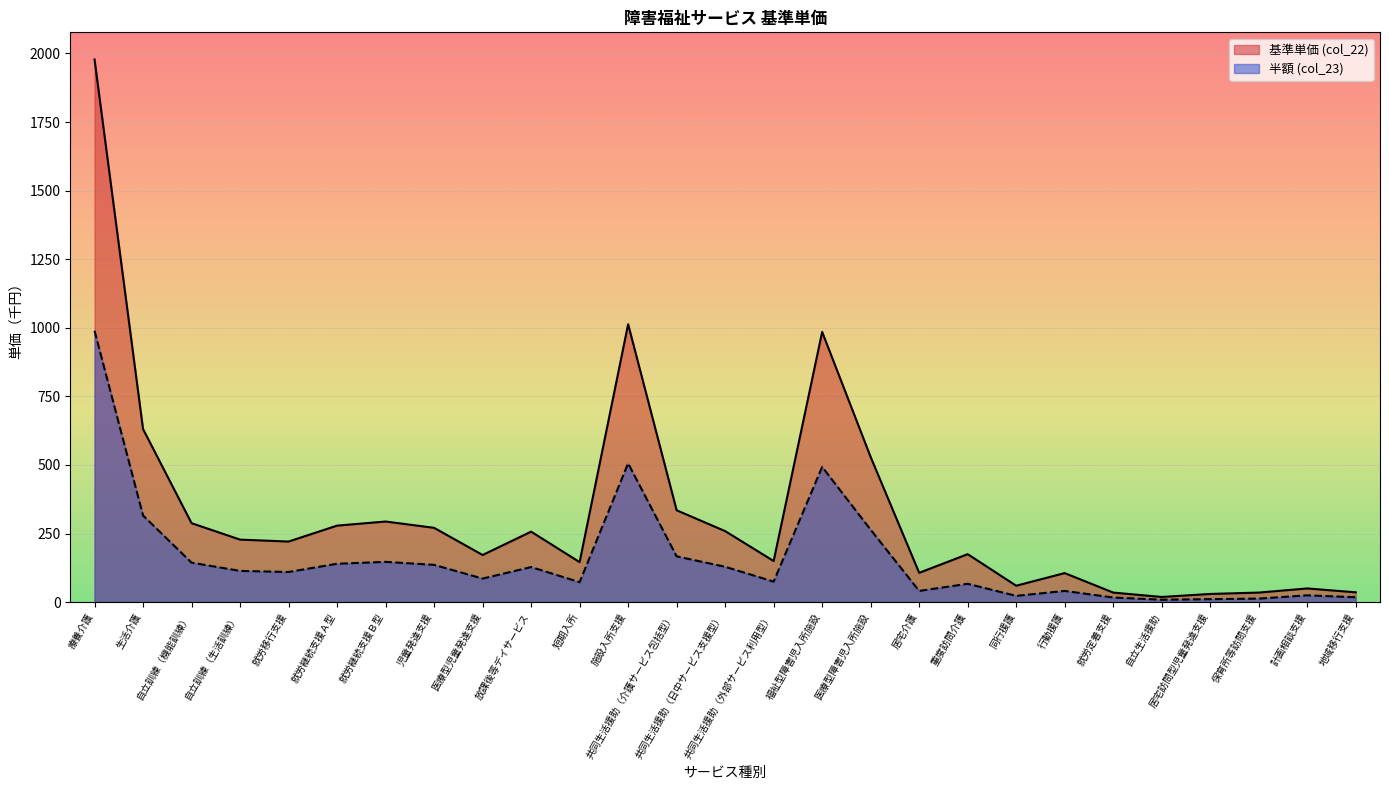

What is the difference between the highest and lowest values at 就労継続支援Ａ型?

139